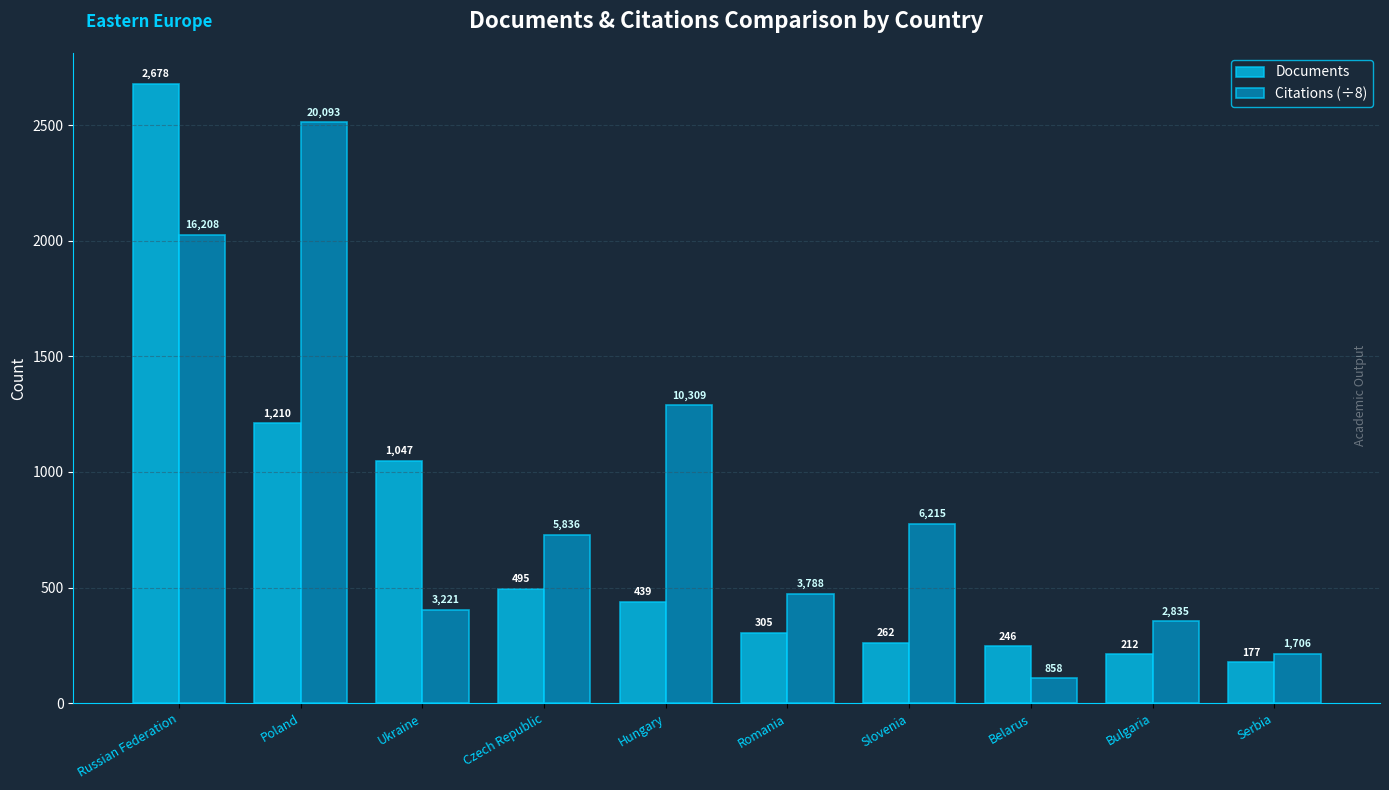

Does the chart contain stacked bars?

No